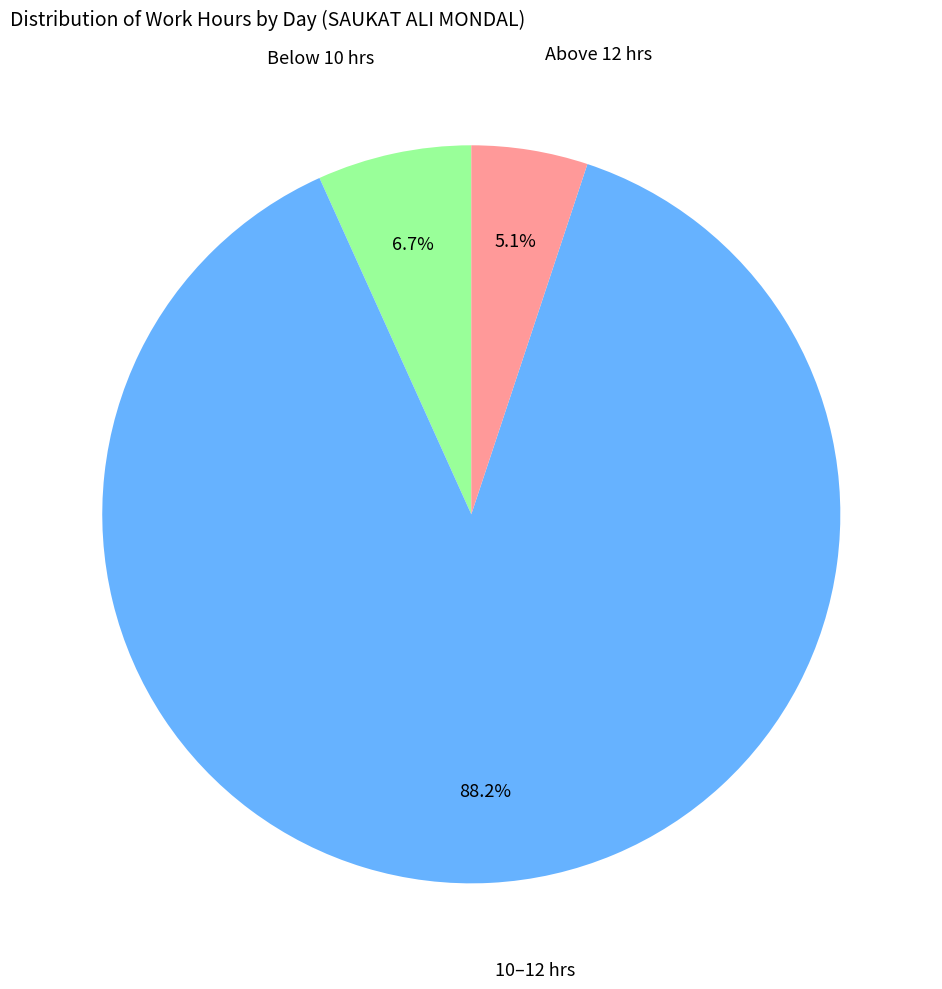

Is there a majority slice in this chart?

Yes